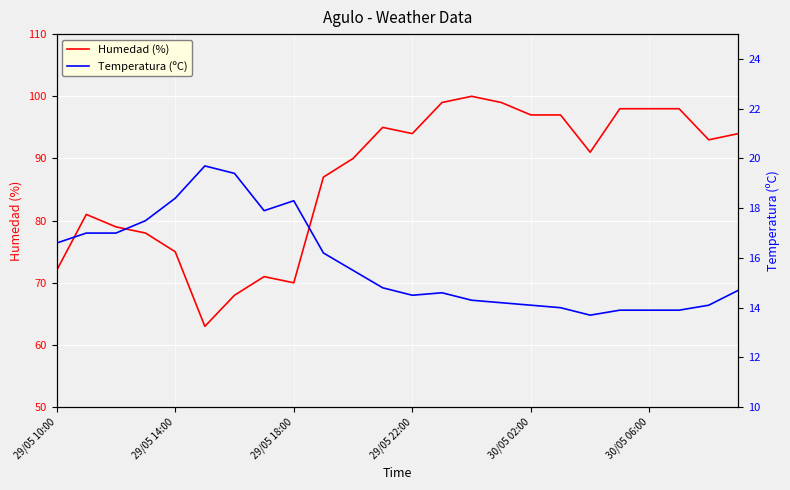

True or false: Humedad (%) has a value of 172 at 30/05 02:00.

False